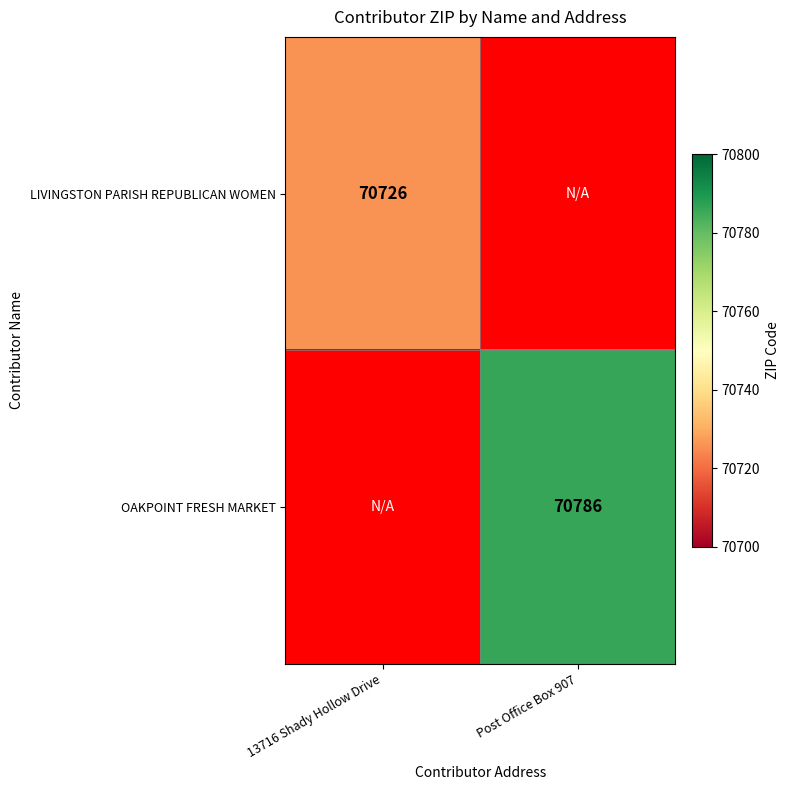

Between Post Office Box 907 and 13716 Shady Hollow Drive, which is larger?

13716 Shady Hollow Drive